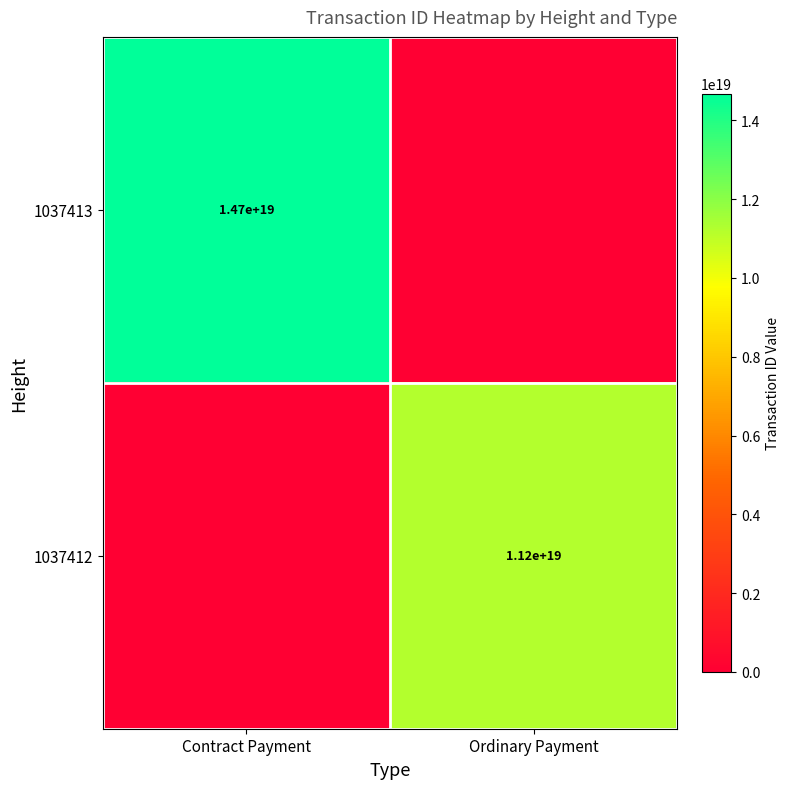

Is it true that 1037413 equals 21293904765853478912 at Contract Payment?

False